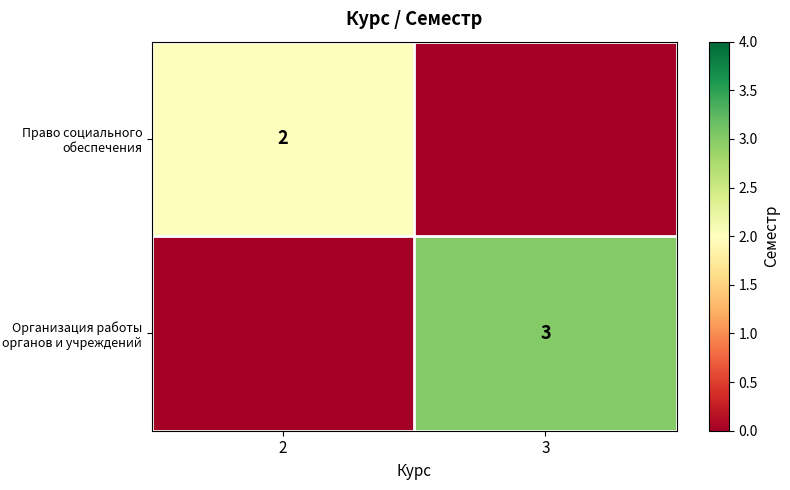

At how many categories does at least one series exceed 0?

2